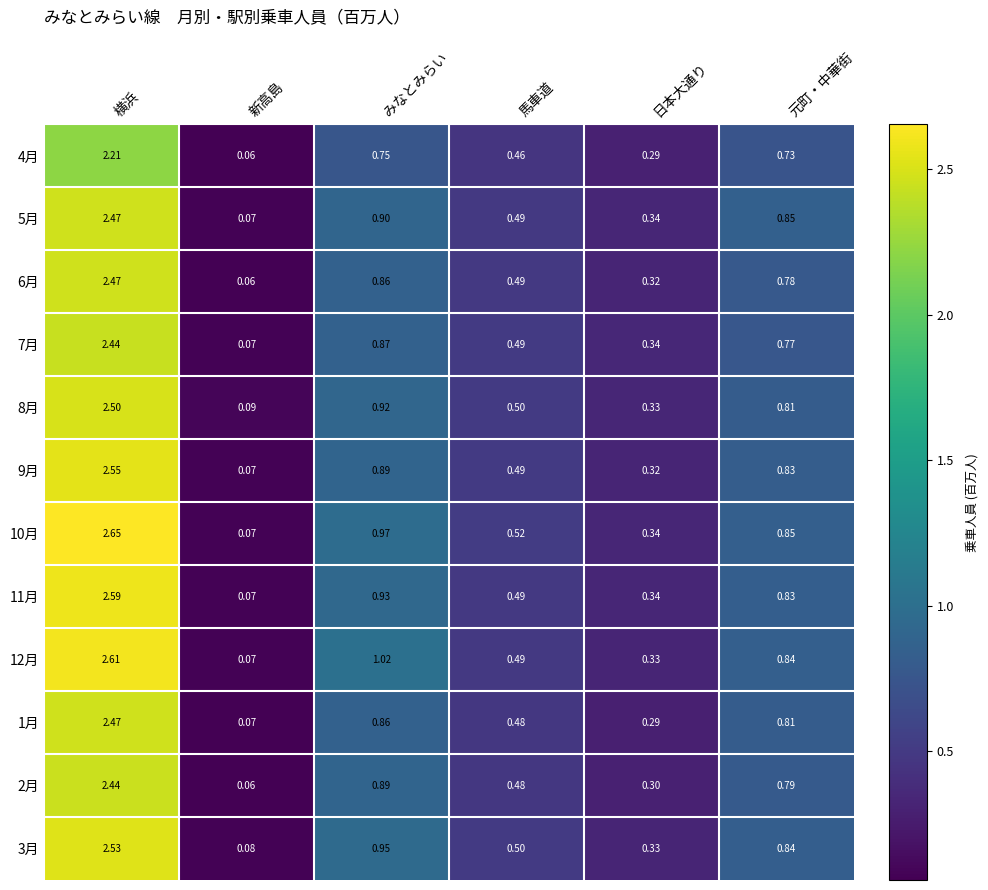

Where is 11月 nearest to the value 1?

みなとみらい